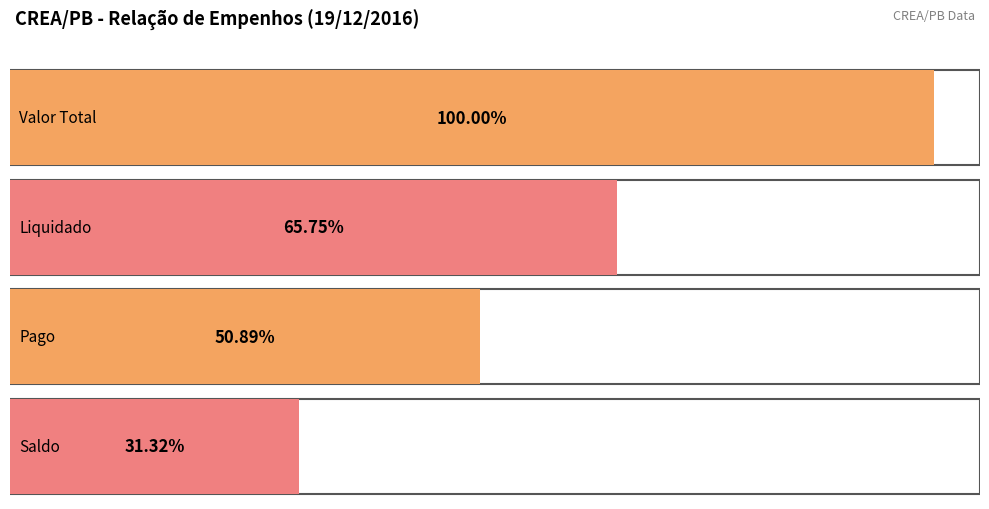

Is the value of Pago at 1162 greater than the value of Saldo at 1161?

Yes